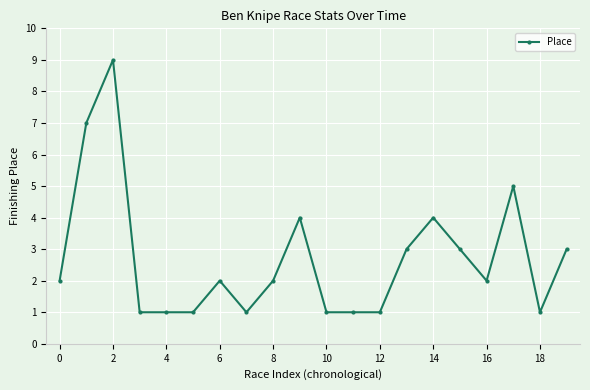

What is the difference between the second highest and second lowest values?

6